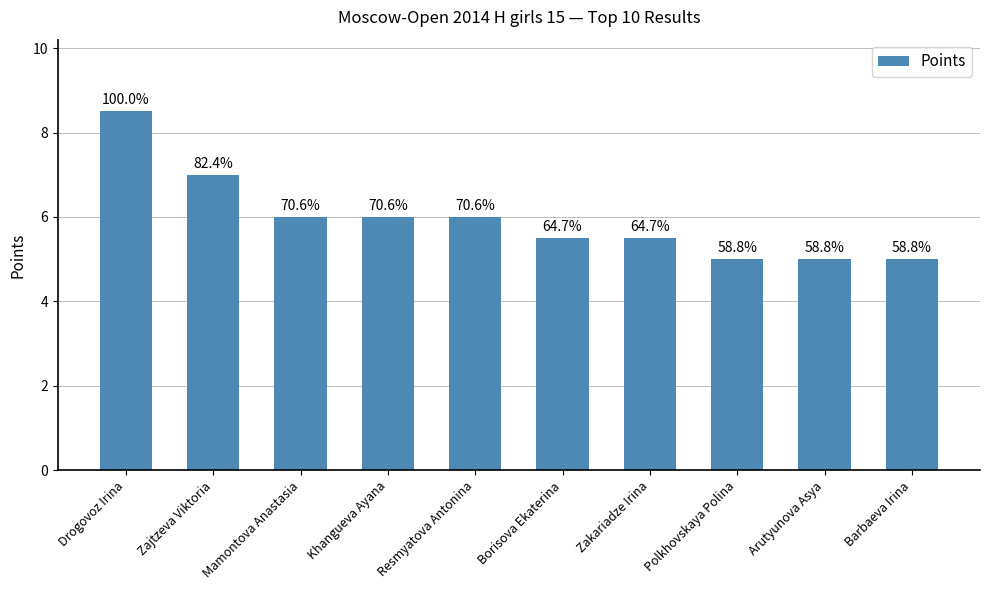

Does the chart contain any negative values?

No